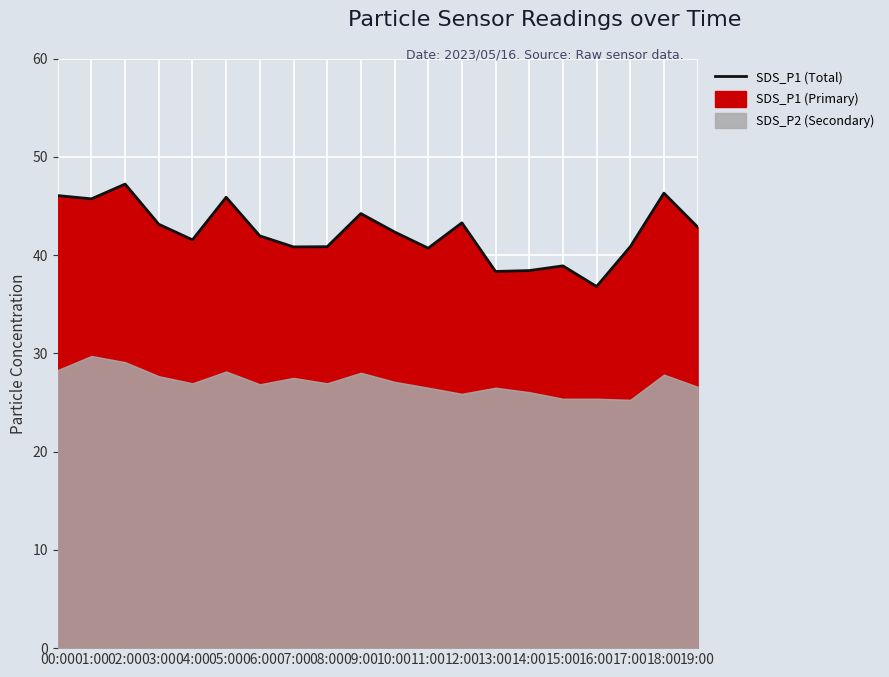

The chart shows a value of 78.7 at 05:00. True or false?

False